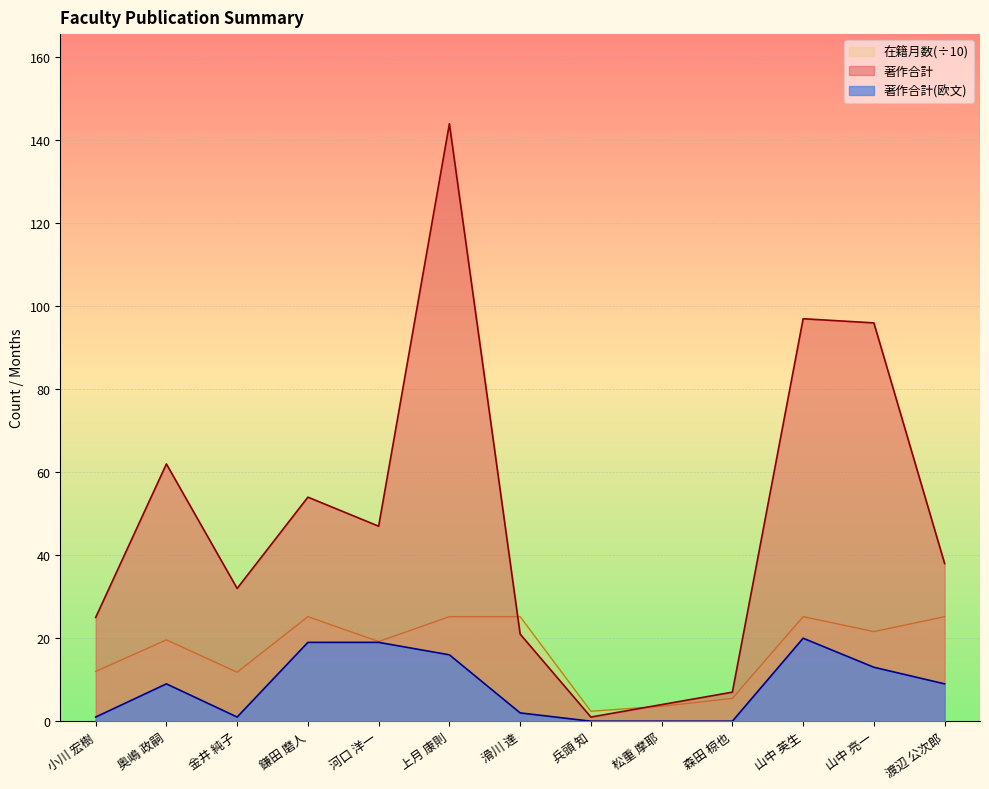

Read the 著作合計(欧文) value at 奥嶋 政嗣.

9.0